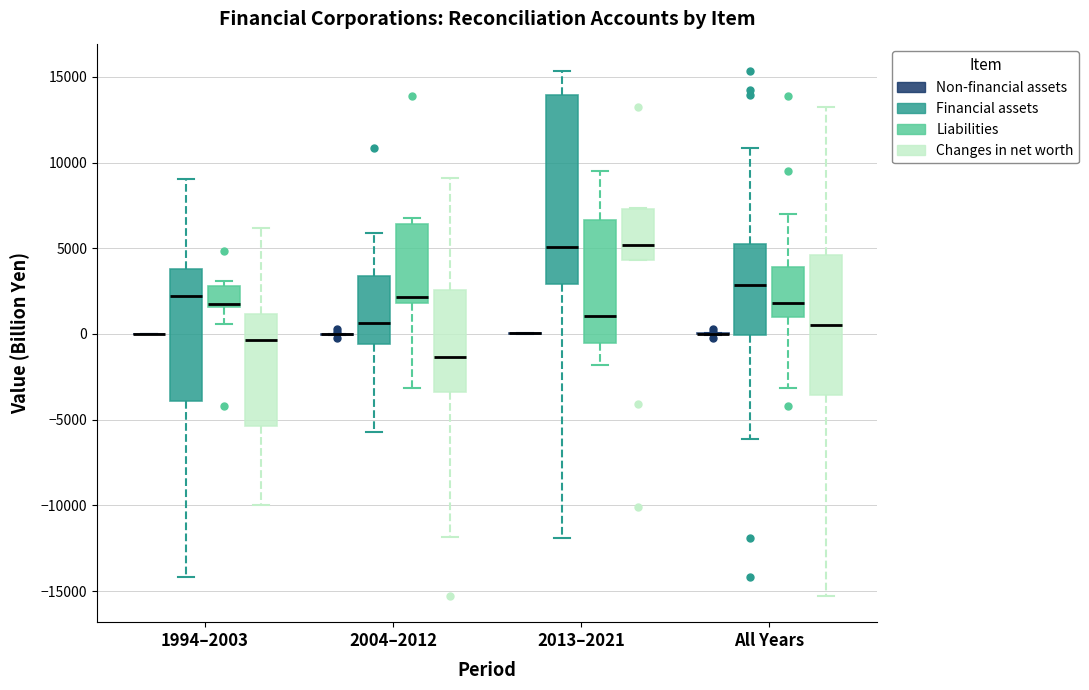

Which box is the tallest, from its lower edge to its upper edge?

2013–2021 (Financial assets)